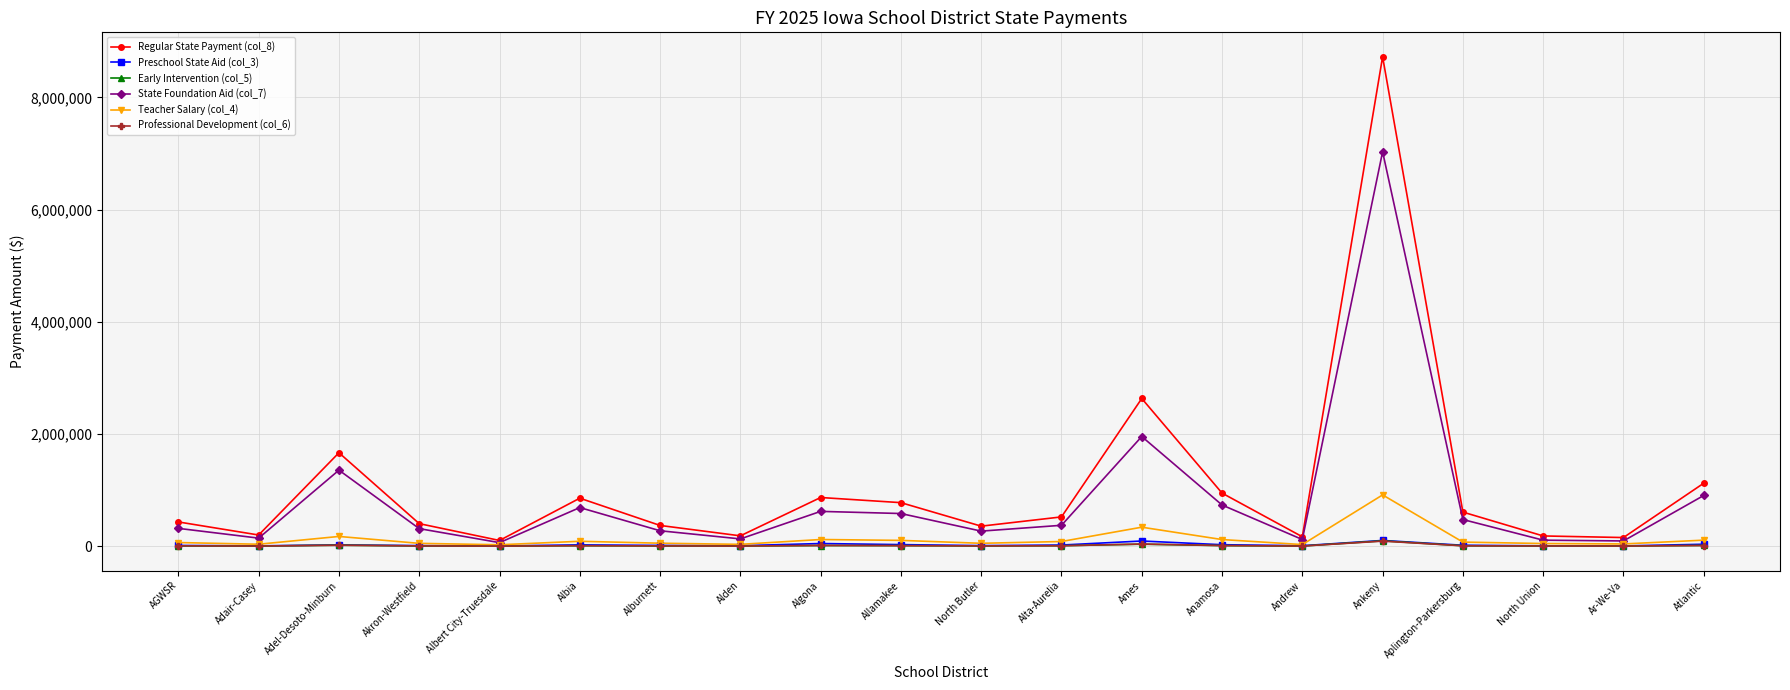

What position from the right is Ames?

8